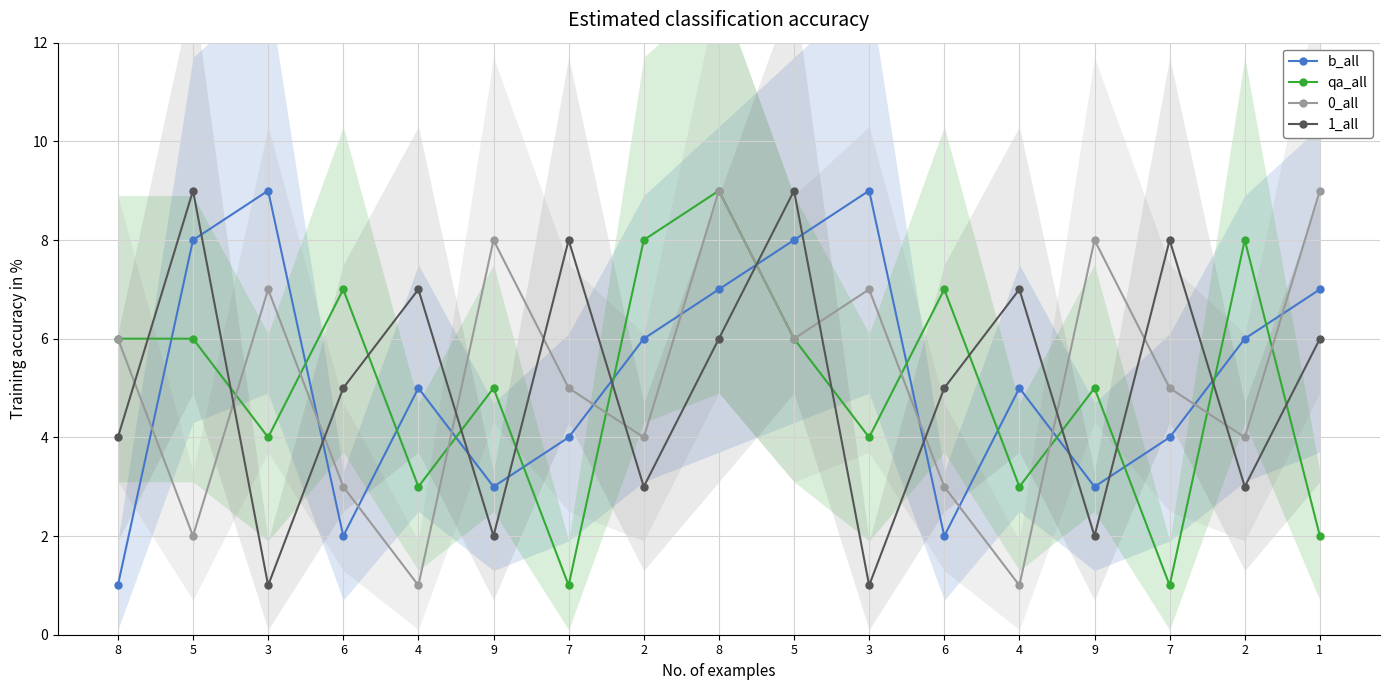

What is the label of the 9th point from the left?

8